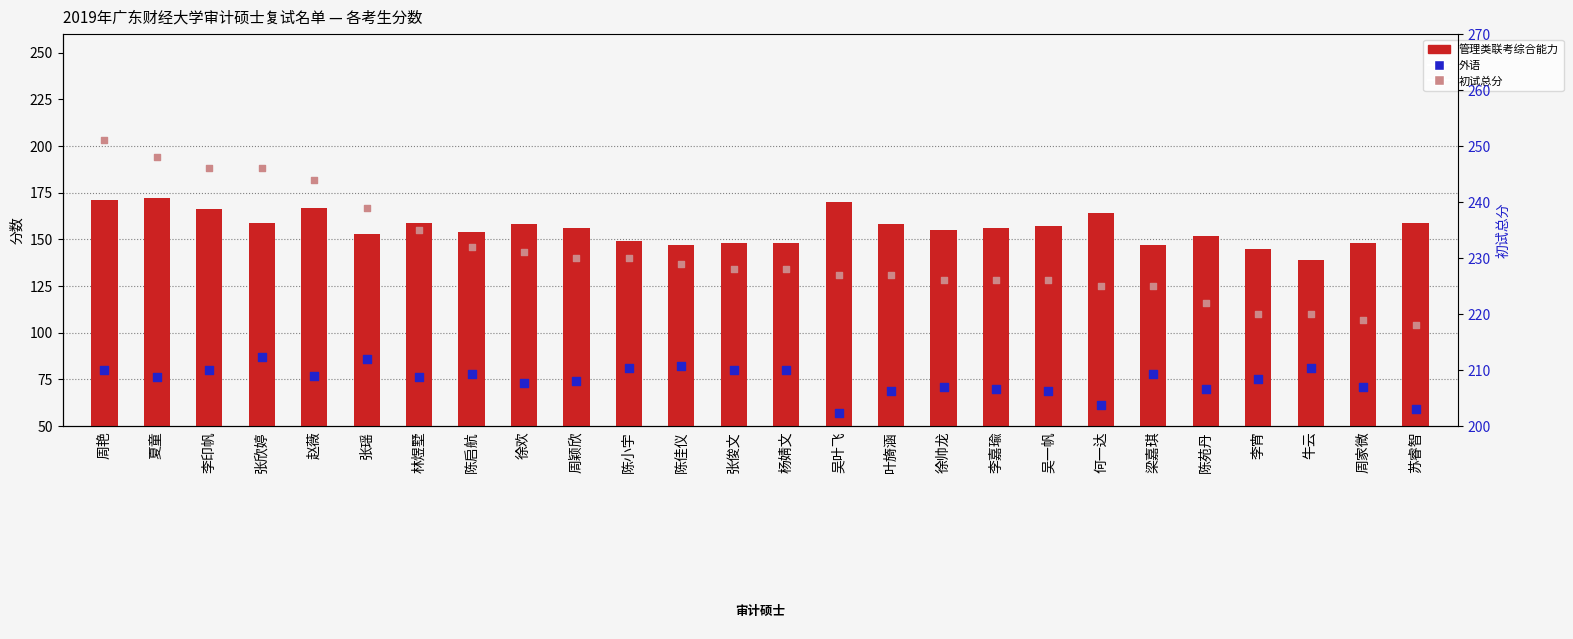

Which series has the widest spread of Y values?

管理类联考综合能力